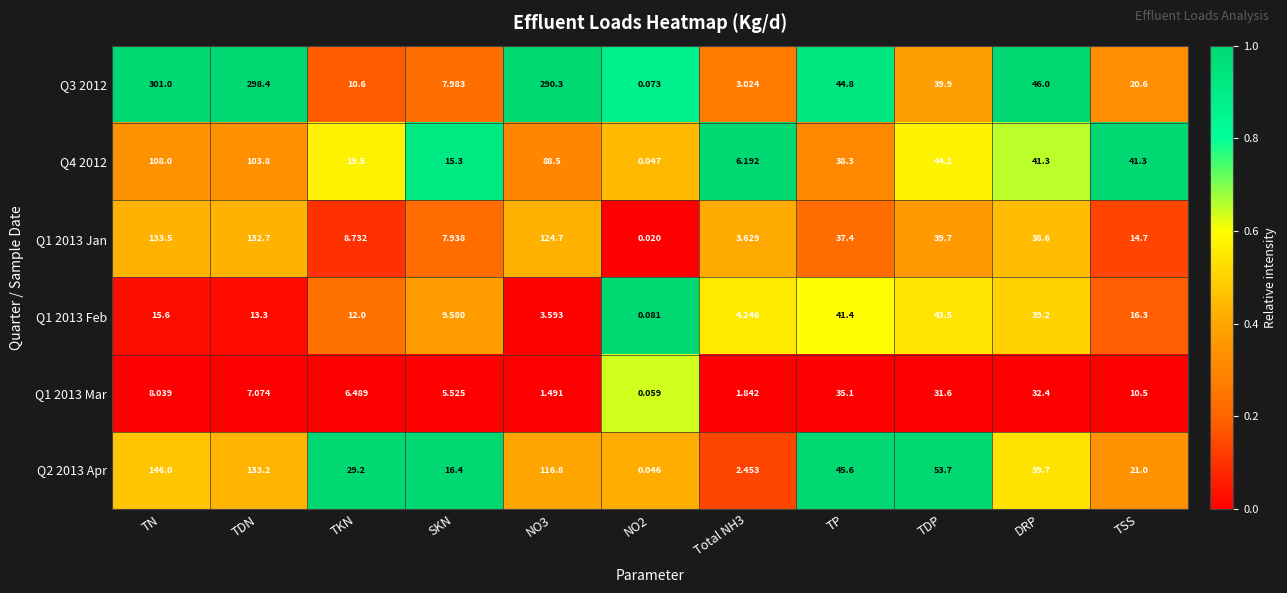

At which label does Q2 2013 Apr reach its peak?

TN